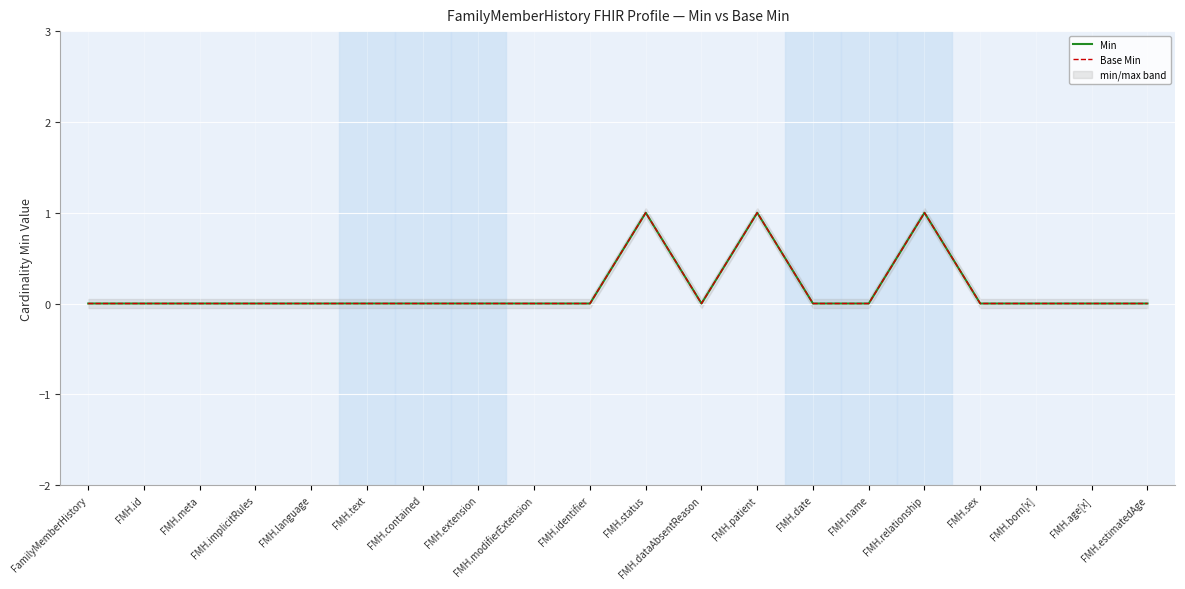

What position from the left is FMH.identifier?

10